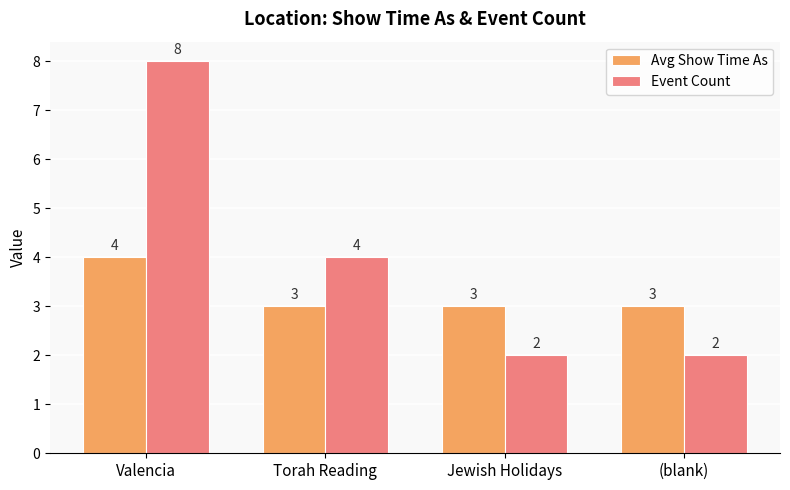

What is the label of the 3rd bar from the right?

Torah Reading